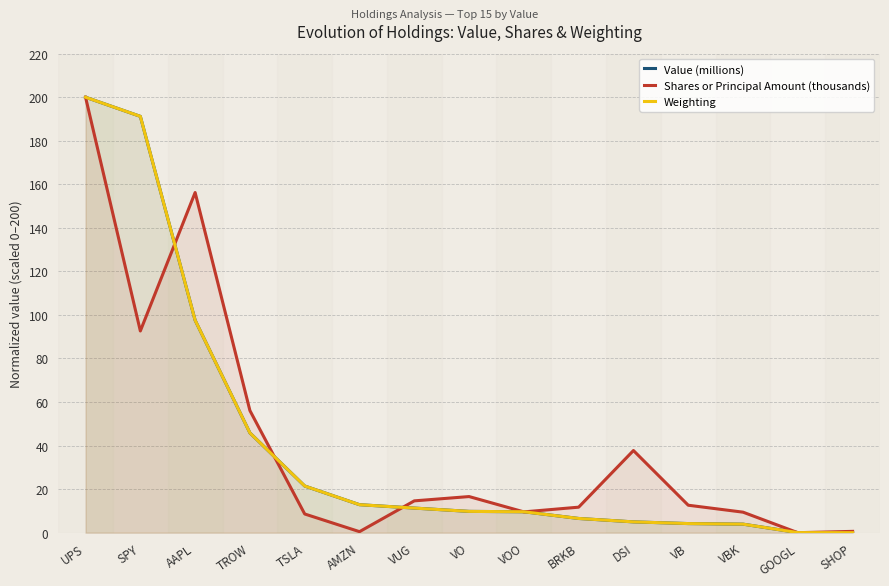

How many interior local valleys does the Shares or Principal Amount (thousands) series have?

4